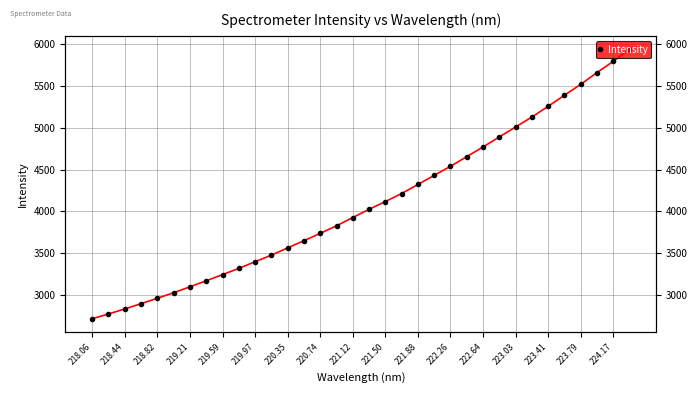

How many data points are less than 4025?

17